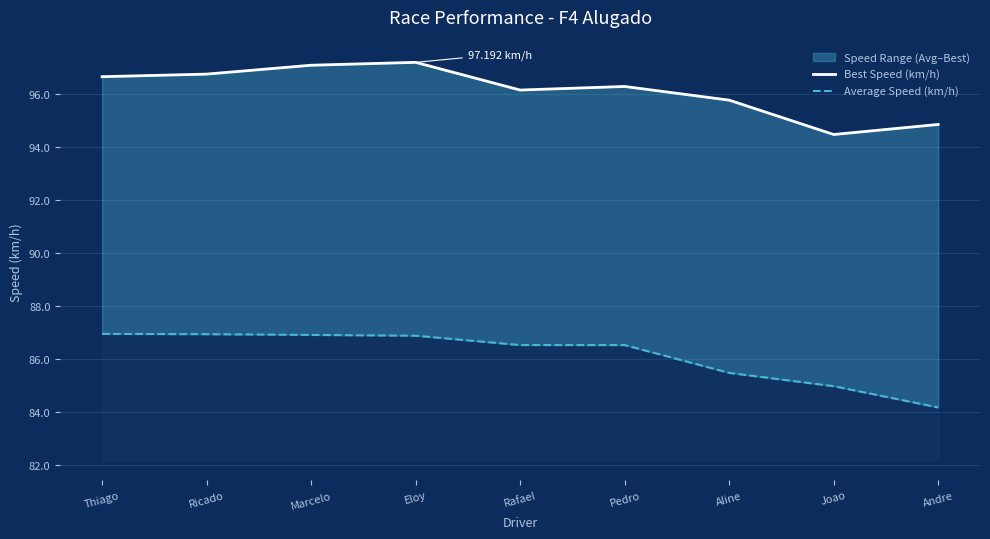

Reading right to left, what are all the values shown in this chart?

Best Speed (km/h): 94.8	94.5	95.8	96.3	96.1	97.2	97.1	96.7	96.7
Average Speed (km/h): 84.2	85.0	85.5	86.5	86.5	86.9	86.9	86.9	86.9